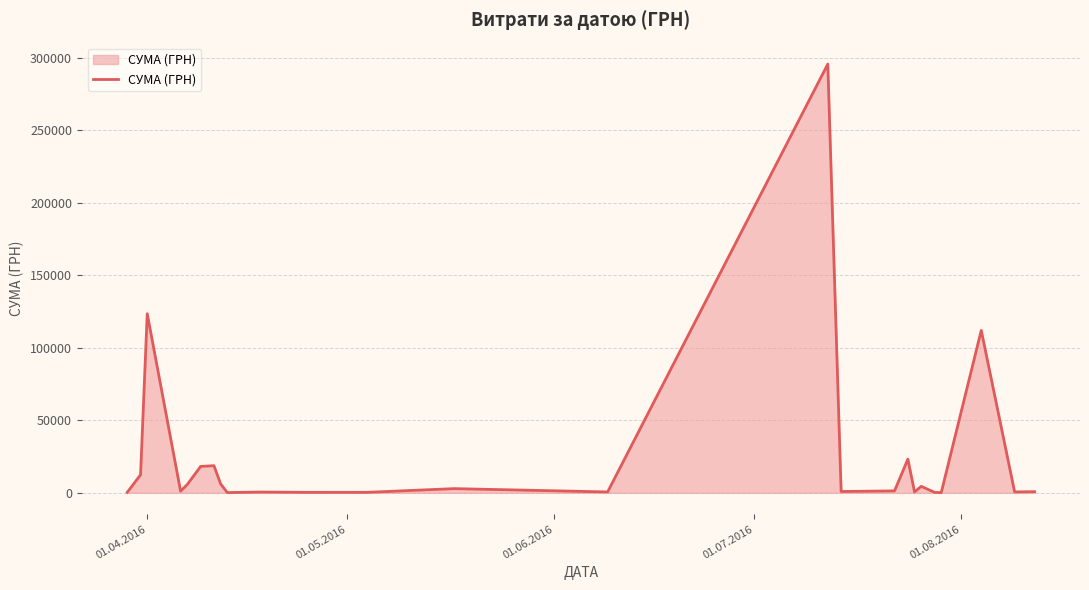

What is the maximum value shown in the chart?

295638.6